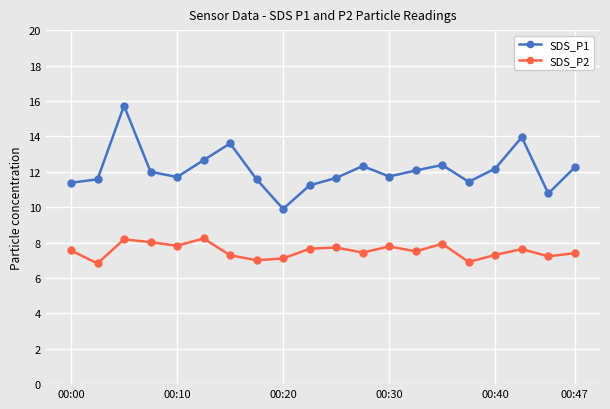

True or false: SDS_P1 and SDS_P2 cross at least once.

False